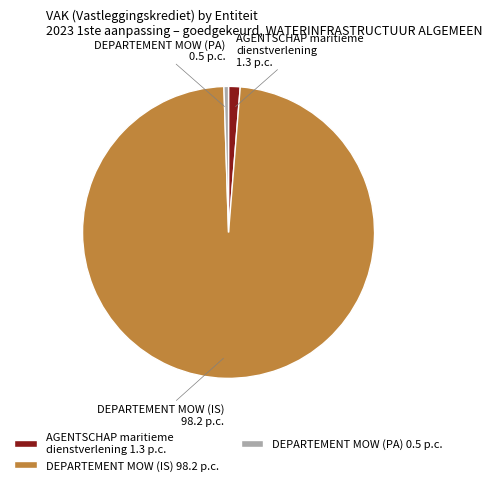

Do AGENTSCHAP maritieme dienstverlening and DEPARTEMENT MOW (PA) together represent more than half of the pie?

No